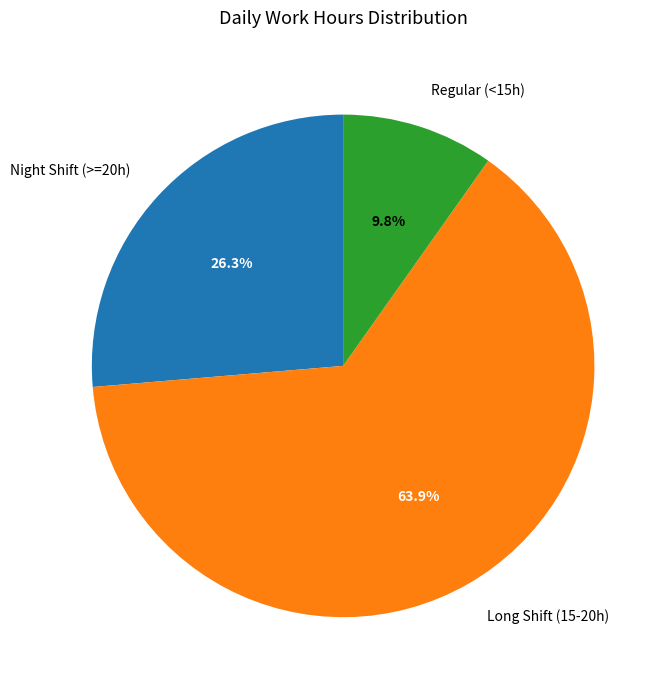

Is there any slice that represents more than half of the pie?

Yes